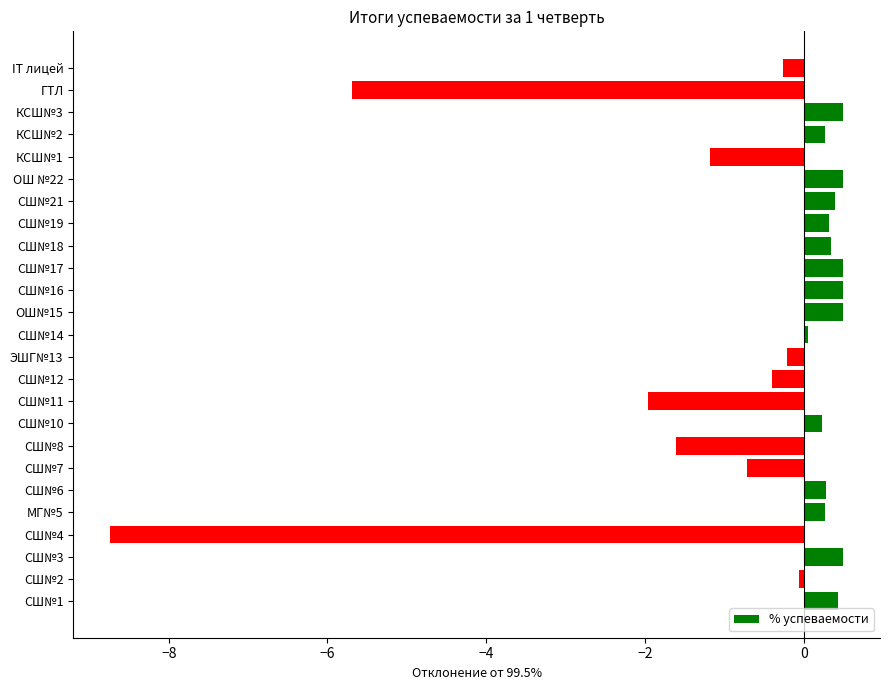

Which label corresponds to the smallest value in the chart?

СШ№4